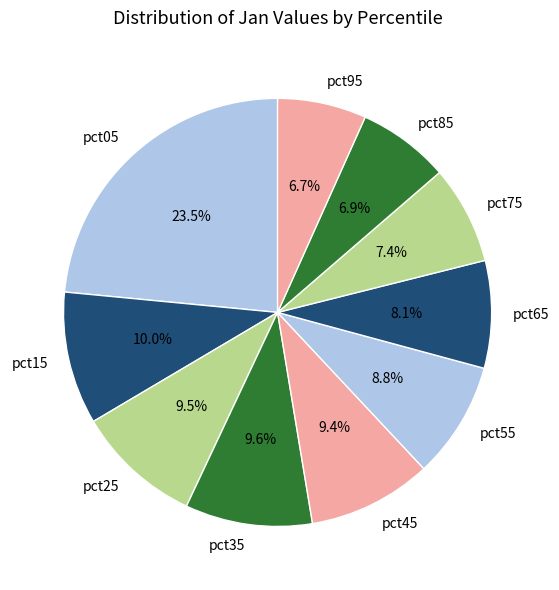

How many slices are in this pie chart?

10